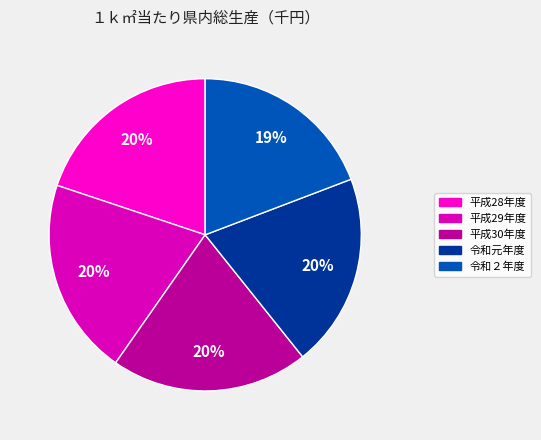

How many segments does this pie chart have?

5